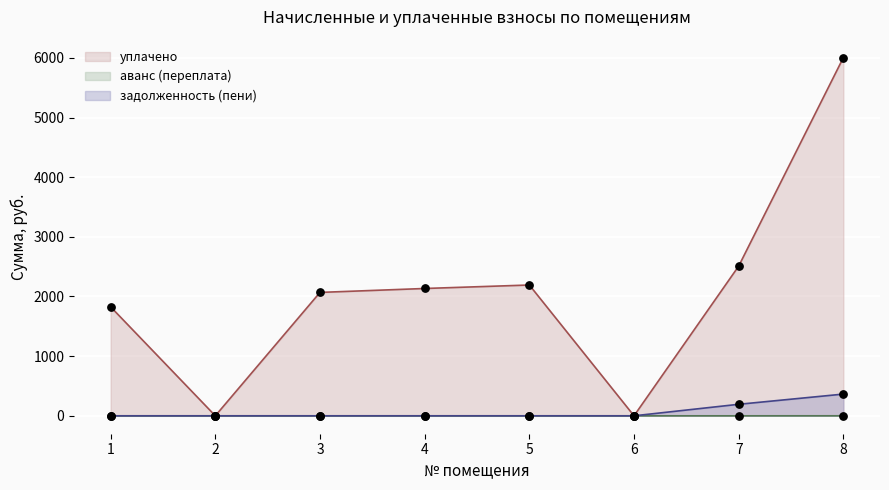

Which series has the largest total across all categories?

уплачено